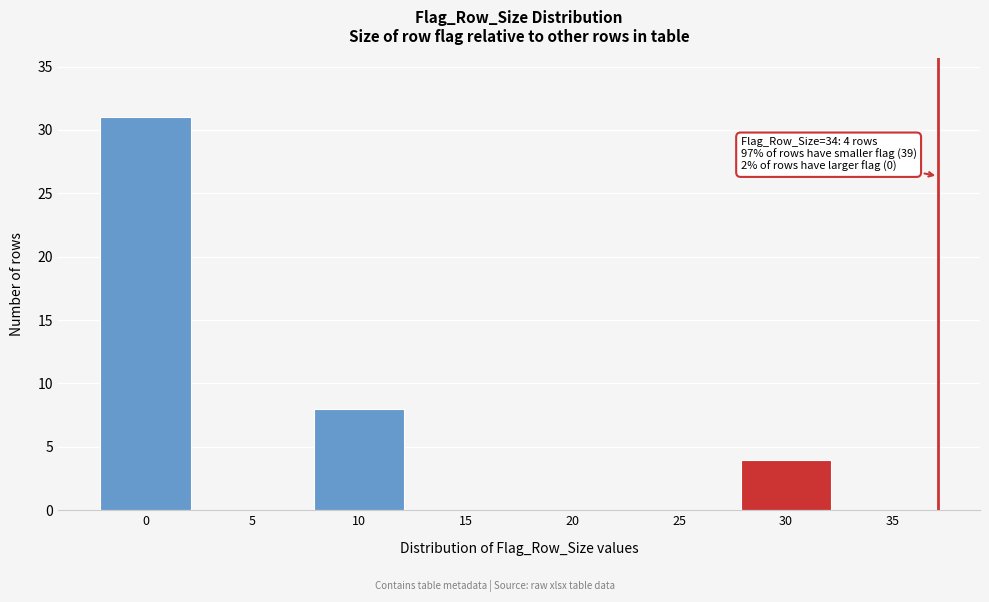

Reading left to right, list all the values displayed in this chart.

0=31	5=0	10=8	15=0	20=0	25=0	30=4	35=0